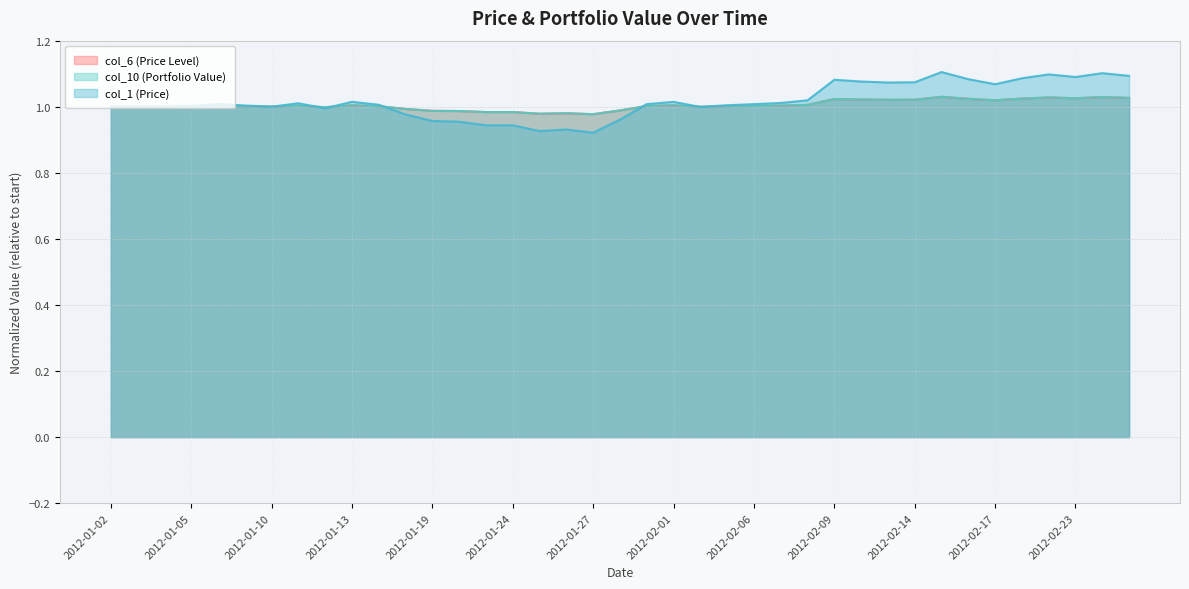

Reading right to left, extract all data points from this chart.

col_6 (Price Level): 2012-02-27=1.0	2012-02-24=1.0	2012-02-23=1.0	2012-02-22=1.0	2012-02-21=1.0	2012-02-17=1.0	2012-02-16=1.0	2012-02-15=1.0	2012-02-14=1.0	2012-02-13=1.0	2012-02-10=1.0	2012-02-09=1.0	2012-02-08=1.0	2012-02-07=1.0	2012-02-06=1.0	2012-02-03=1.0	2012-02-02=1.0	2012-02-01=1.0	2012-01-31=1.0	2012-01-30=1.0	2012-01-27=1.0	2012-01-26=1.0	2012-01-25=1.0	2012-01-24=1.0	2012-01-23=1.0	2012-01-20=1.0	2012-01-19=1.0	2012-01-18=1.0	2012-01-17=1.0	2012-01-13=1.0	2012-01-12=1.0	2012-01-11=1.0	2012-01-10=1.0	2012-01-09=1.0	2012-01-06=1.0	2012-01-05=1.0	2012-01-04=1.0	2012-01-03=1.0	2012-01-02=1.0
col_10 (Portfolio Value): 2012-02-27=1.0	2012-02-24=1.0	2012-02-23=1.0	2012-02-22=1.0	2012-02-21=1.0	2012-02-17=1.0	2012-02-16=1.0	2012-02-15=1.0	2012-02-14=1.0	2012-02-13=1.0	2012-02-10=1.0	2012-02-09=1.0	2012-02-08=1.0	2012-02-07=1.0	2012-02-06=1.0	2012-02-03=1.0	2012-02-02=1.0	2012-02-01=1.0	2012-01-31=1.0	2012-01-30=1.0	2012-01-27=1.0	2012-01-26=1.0	2012-01-25=1.0	2012-01-24=1.0	2012-01-23=1.0	2012-01-20=1.0	2012-01-19=1.0	2012-01-18=1.0	2012-01-17=1.0	2012-01-13=1.0	2012-01-12=1.0	2012-01-11=1.0	2012-01-10=1.0	2012-01-09=1.0	2012-01-06=1.0	2012-01-05=1.0	2012-01-04=1.0	2012-01-03=1.0	2012-01-02=1.0
col_1 (Price): 2012-02-27=1.1	2012-02-24=1.1	2012-02-23=1.1	2012-02-22=1.1	2012-02-21=1.1	2012-02-17=1.1	2012-02-16=1.1	2012-02-15=1.1	2012-02-14=1.1	2012-02-13=1.1	2012-02-10=1.1	2012-02-09=1.1	2012-02-08=1.0	2012-02-07=1.0	2012-02-06=1.0	2012-02-03=1.0	2012-02-02=1.0	2012-02-01=1.0	2012-01-31=1.0	2012-01-30=1.0	2012-01-27=0.9	2012-01-26=0.9	2012-01-25=0.9	2012-01-24=0.9	2012-01-23=0.9	2012-01-20=1.0	2012-01-19=1.0	2012-01-18=1.0	2012-01-17=1.0	2012-01-13=1.0	2012-01-12=1.0	2012-01-11=1.0	2012-01-10=1.0	2012-01-09=1.0	2012-01-06=1.0	2012-01-05=1.0	2012-01-04=1.0	2012-01-03=1.0	2012-01-02=1.0